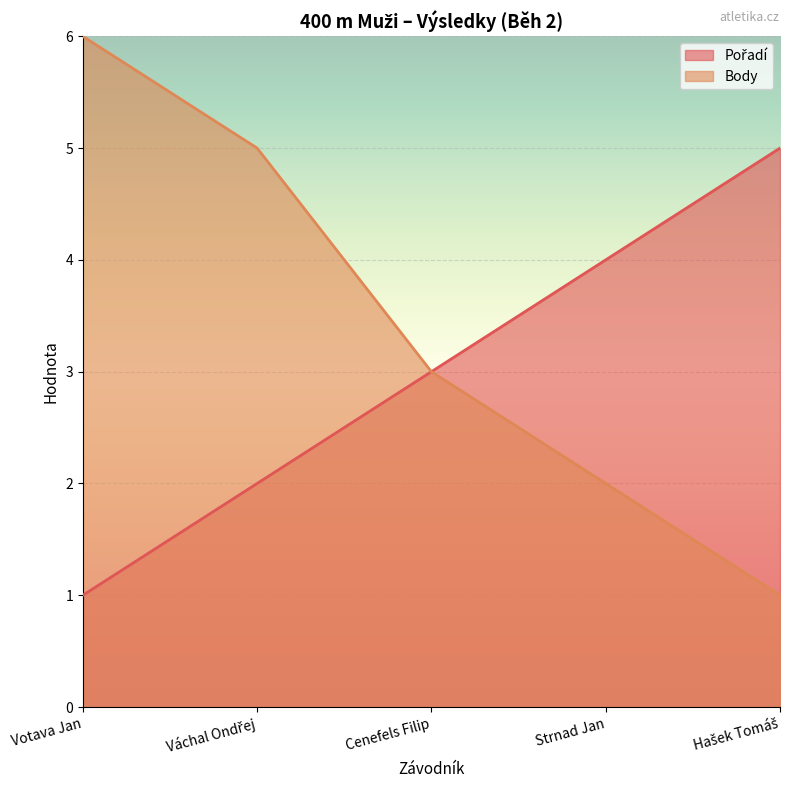

What is the sum of the Body values at Hašek Tomáš and Cenefels Filip?

4